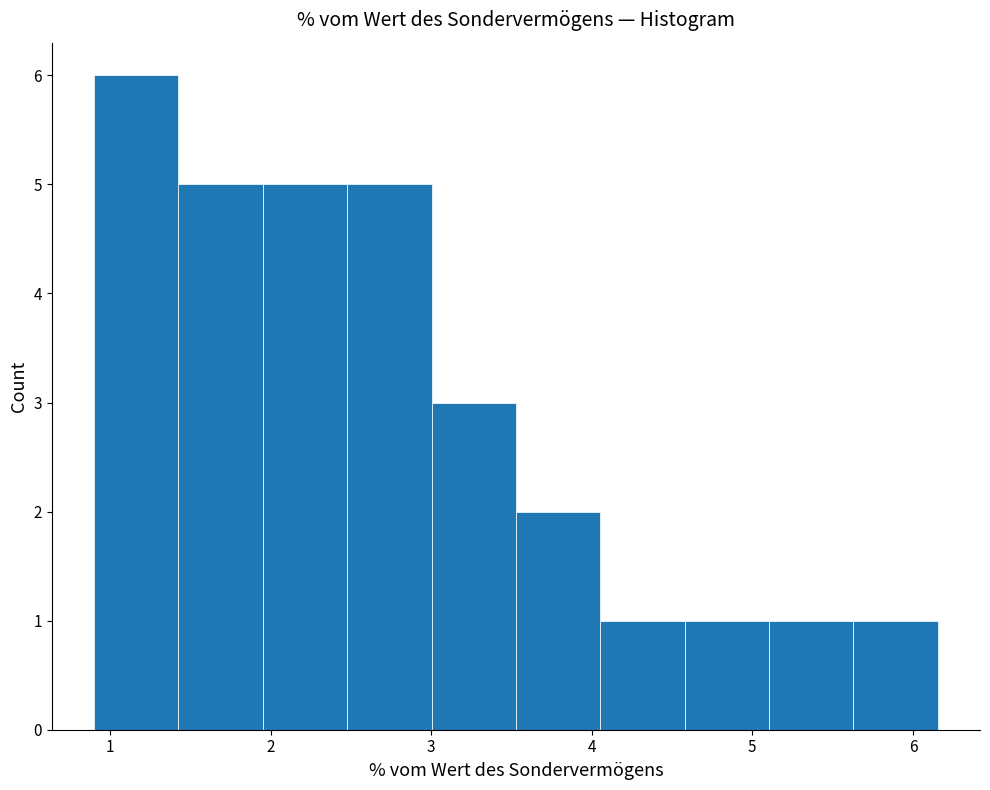

Reading left to right, transcribe this chart: for each bar, give the range it covers on the x-axis and its height. Neither the bar edges nor the heights are printed on the chart, so give them approximately, as read against the axes.

0.9 to 1.4: 6
1.4 to 2.0: 5
2.0 to 2.5: 5
2.5 to 3.0: 5
3.0 to 3.5: 3
3.5 to 4.1: 2
4.1 to 4.6: 1
4.6 to 5.1: 1
5.1 to 5.6: 1
5.6 to 6.2: 1